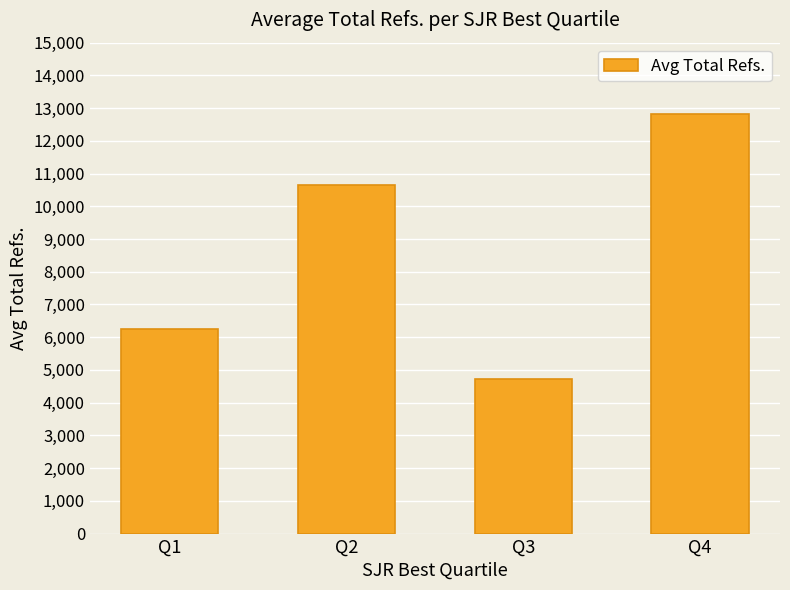

What value does the data have at Q4?

12826.5